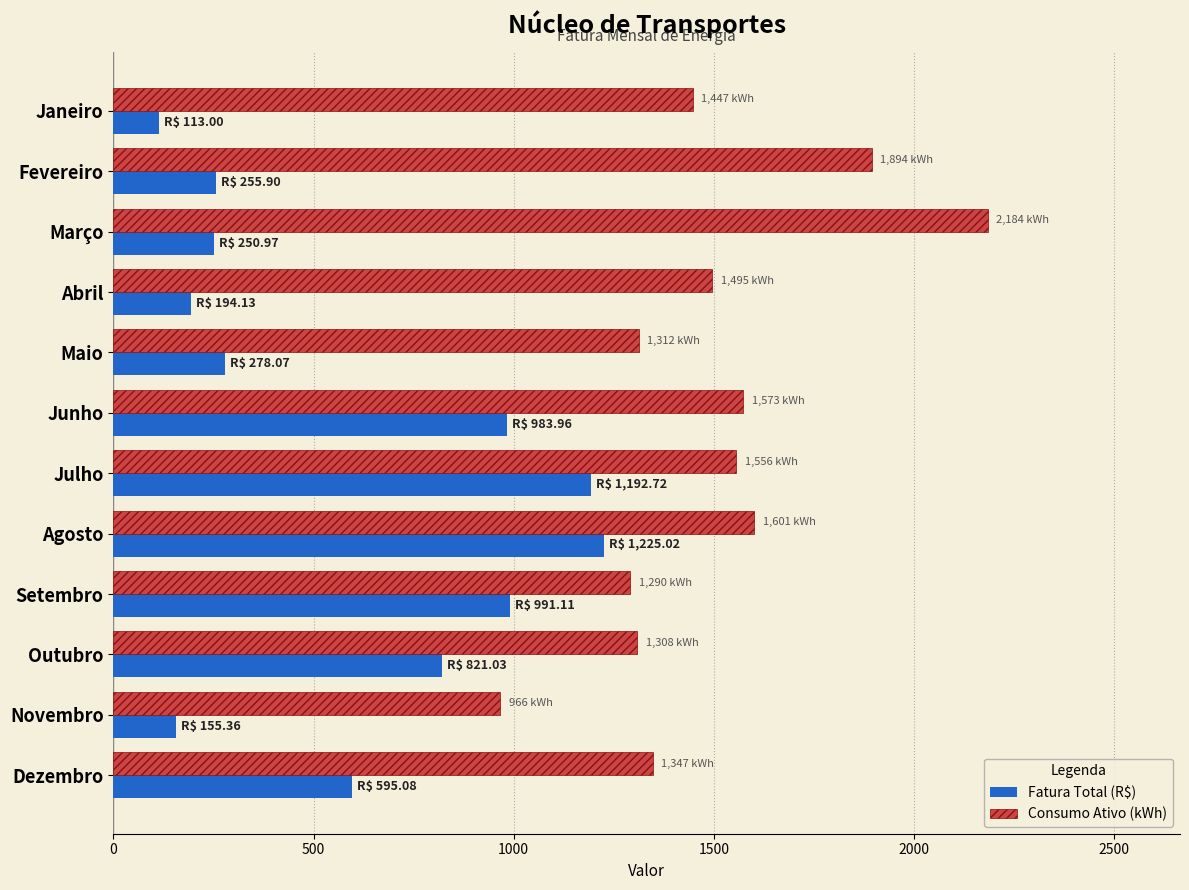

Rank the series by their maximum value, from lowest to highest.

Fatura Total (R$), Consumo Ativo (kWh)